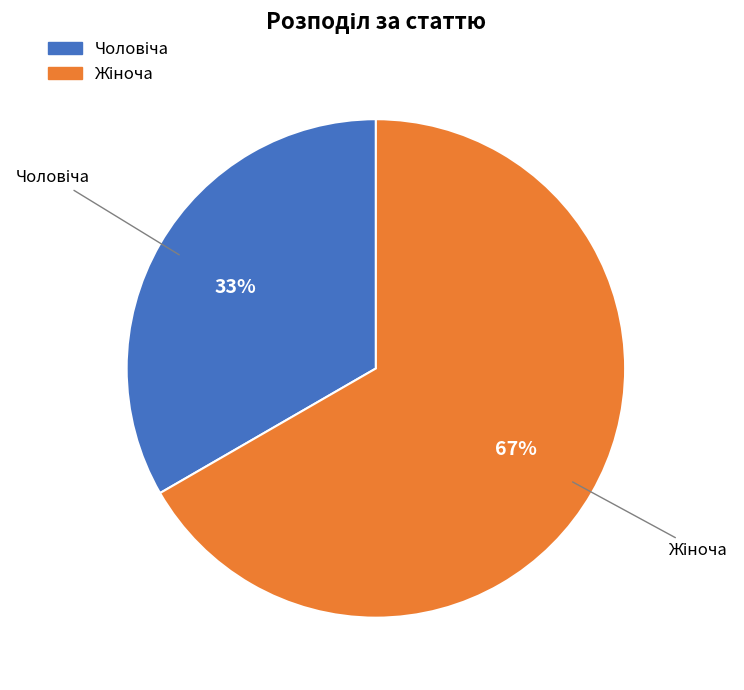

To the nearest percent, what is the average slice percentage?

50%